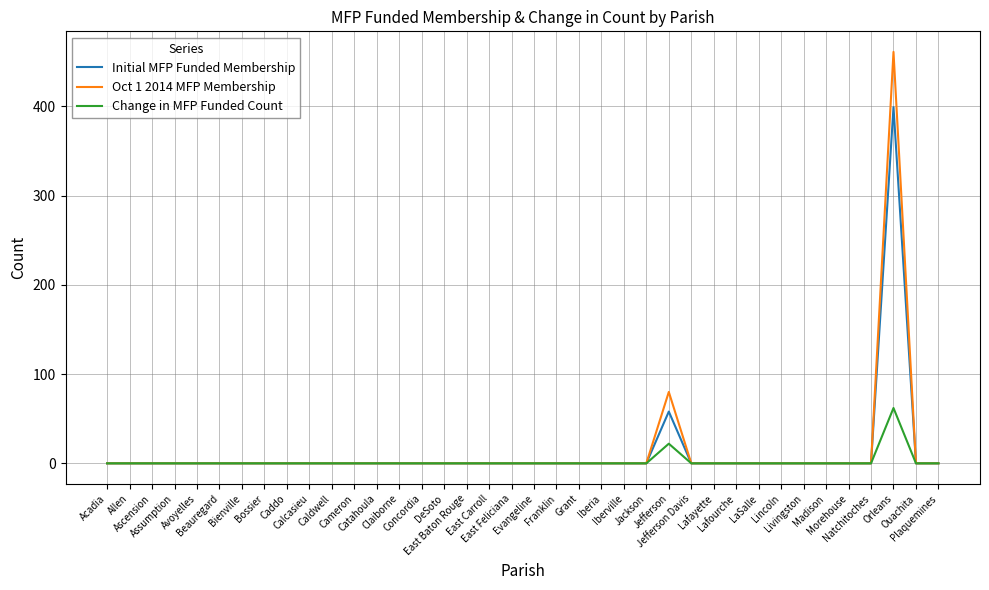

How many categories are shown in the chart?

38